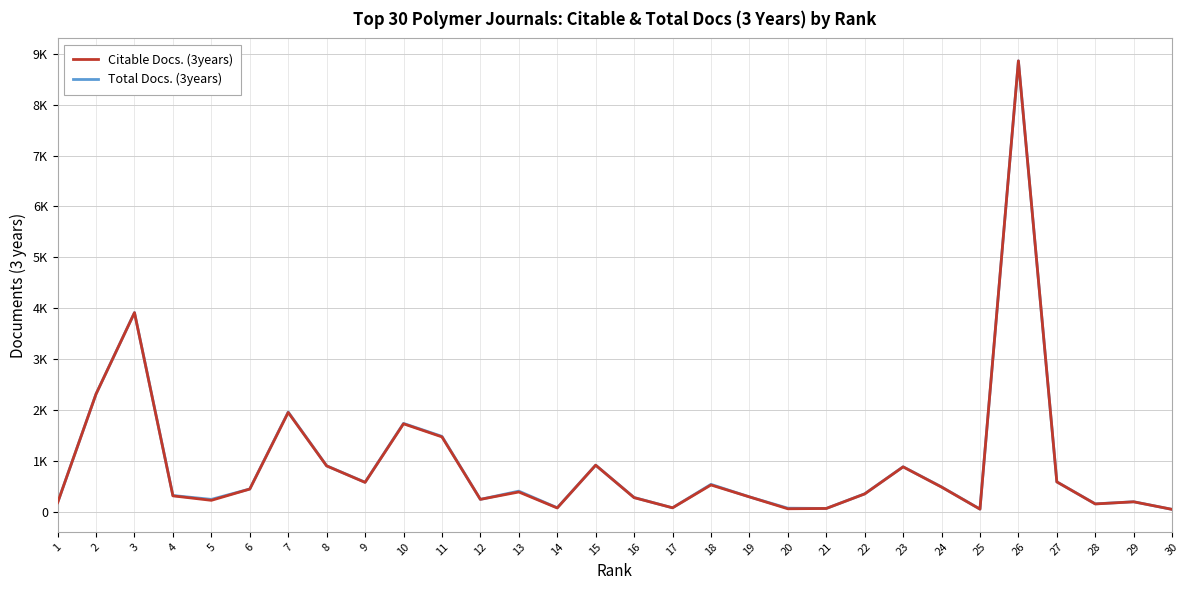

True or false: Citable Docs. (3years) and Total Docs. (3years) intersect in this chart.

False